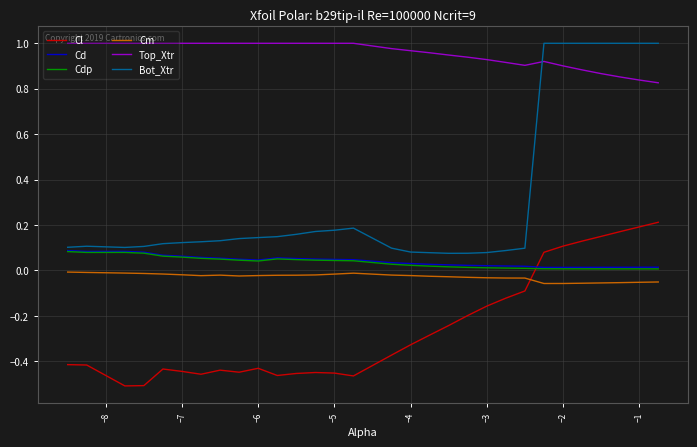

Which series has the largest total across all categories?

Top_Xtr